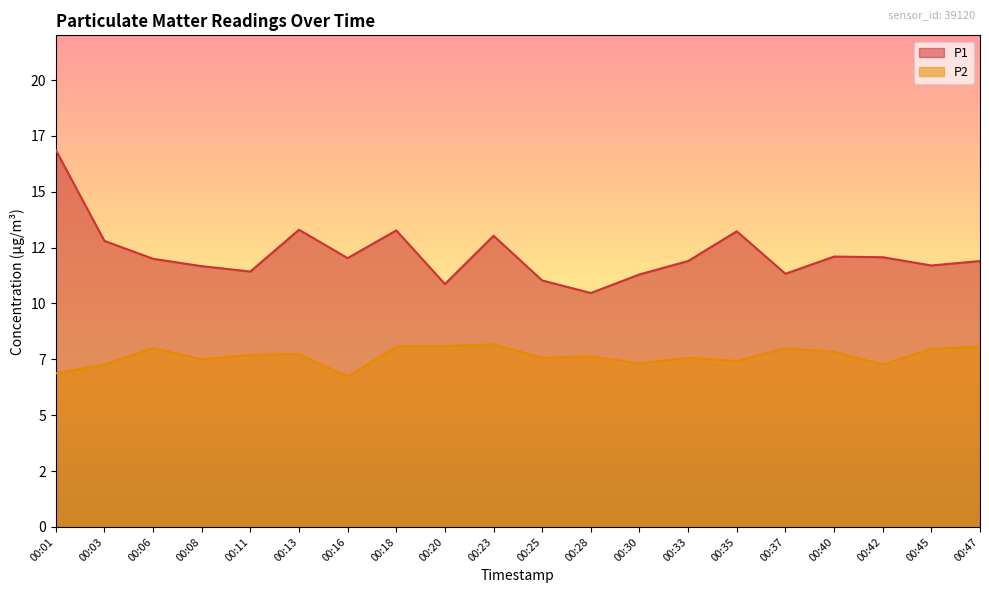

At which label does P1 reach its minimum?

00:28